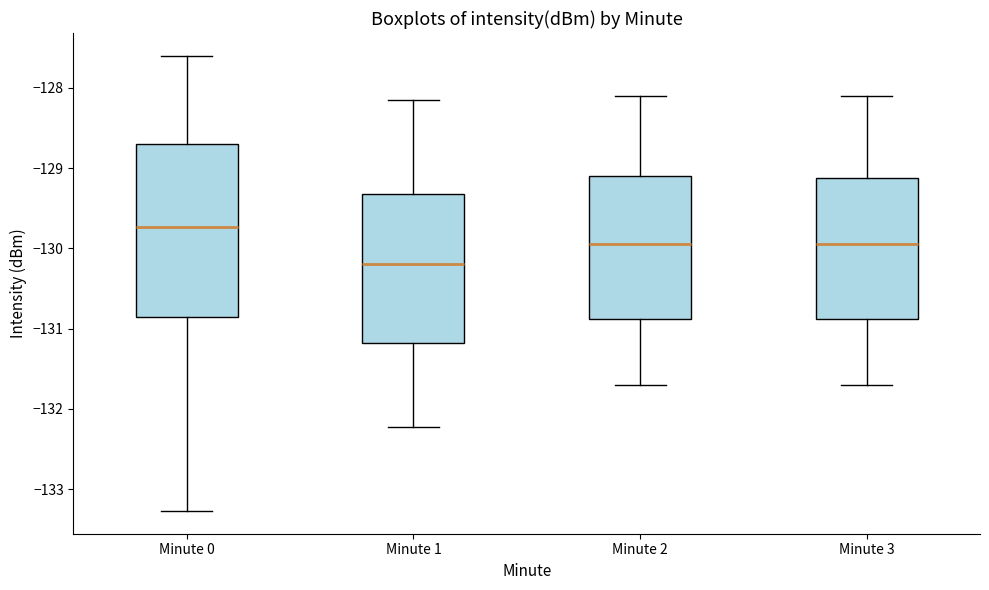

Which box's median line is the highest?

Minute 0